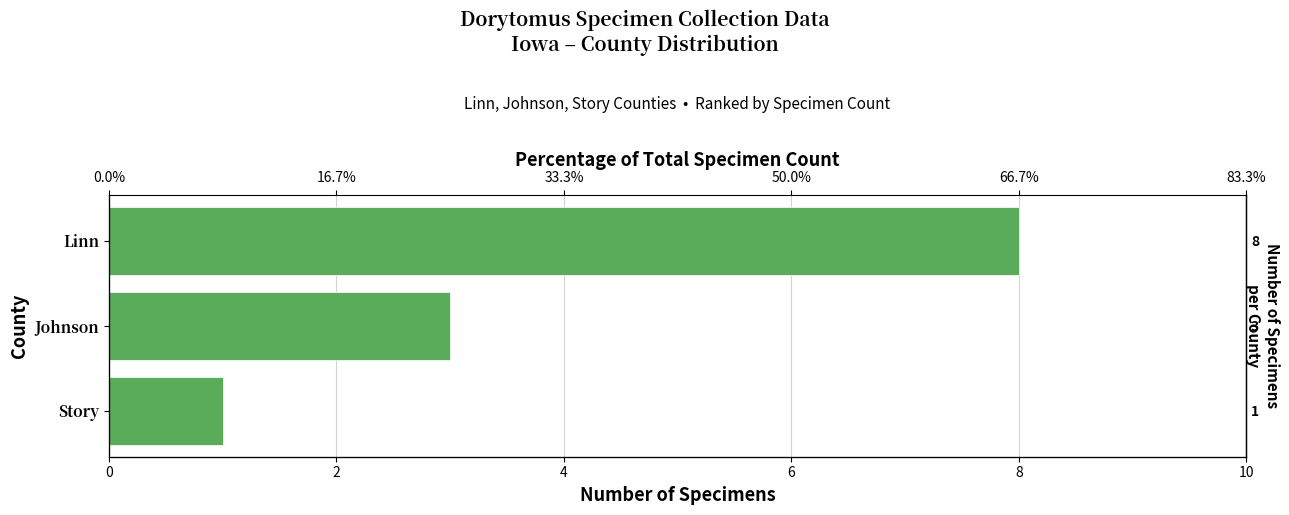

Approximately how many times larger is the value at 0 compared to 2?

2.7